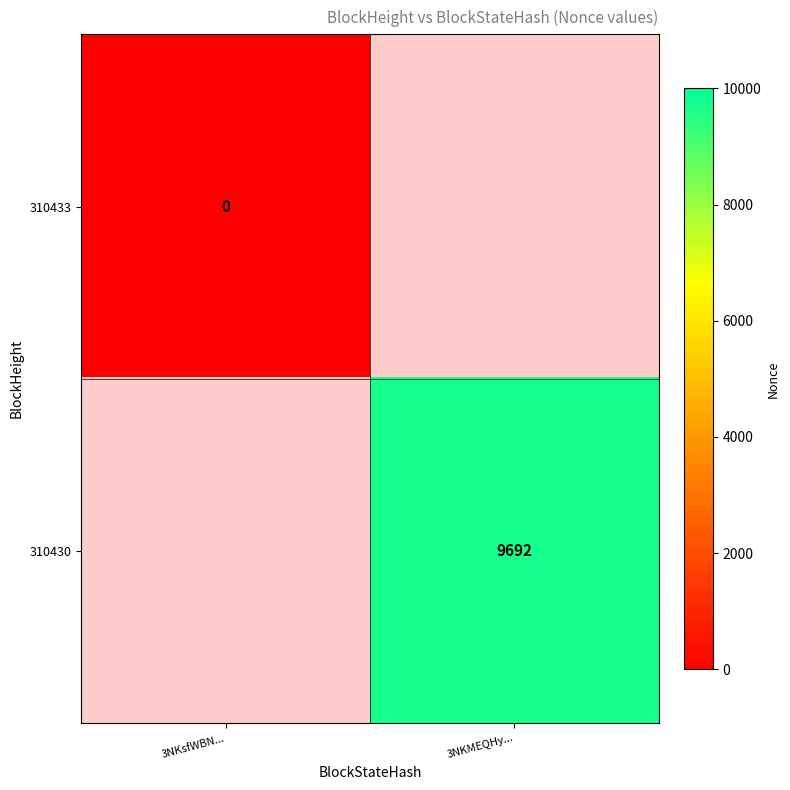

Count the number of categories in the chart.

2